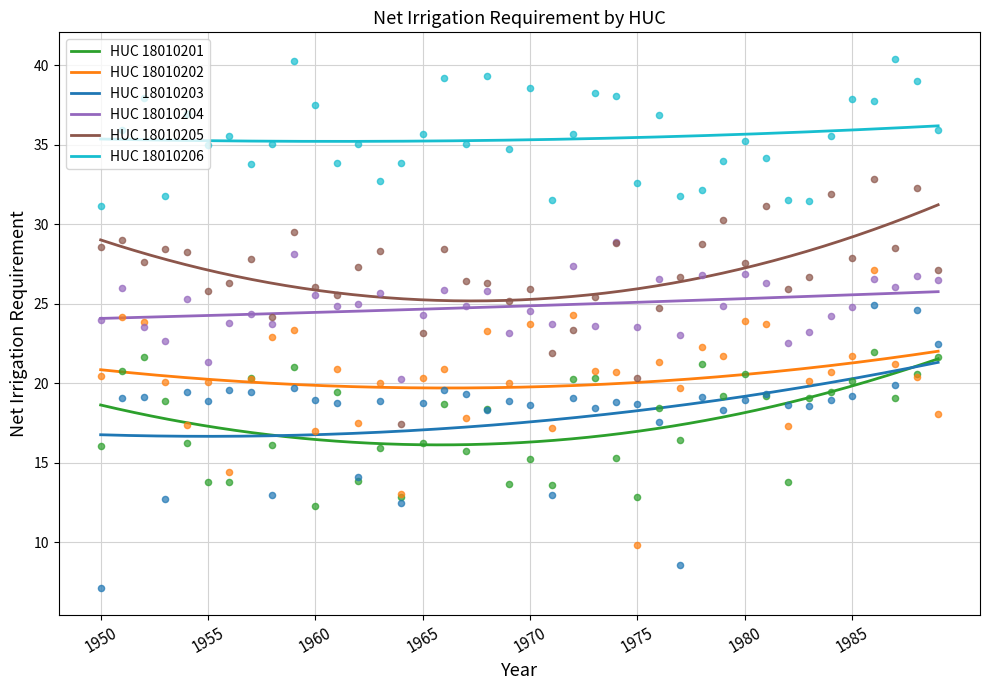

Which series contains the lowest Y value?

HUC_18010203